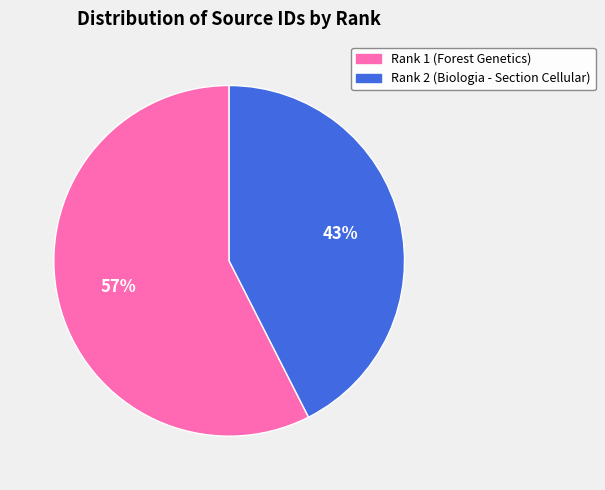

Which slice is the largest?

Rank 1 (Forest Genetics)